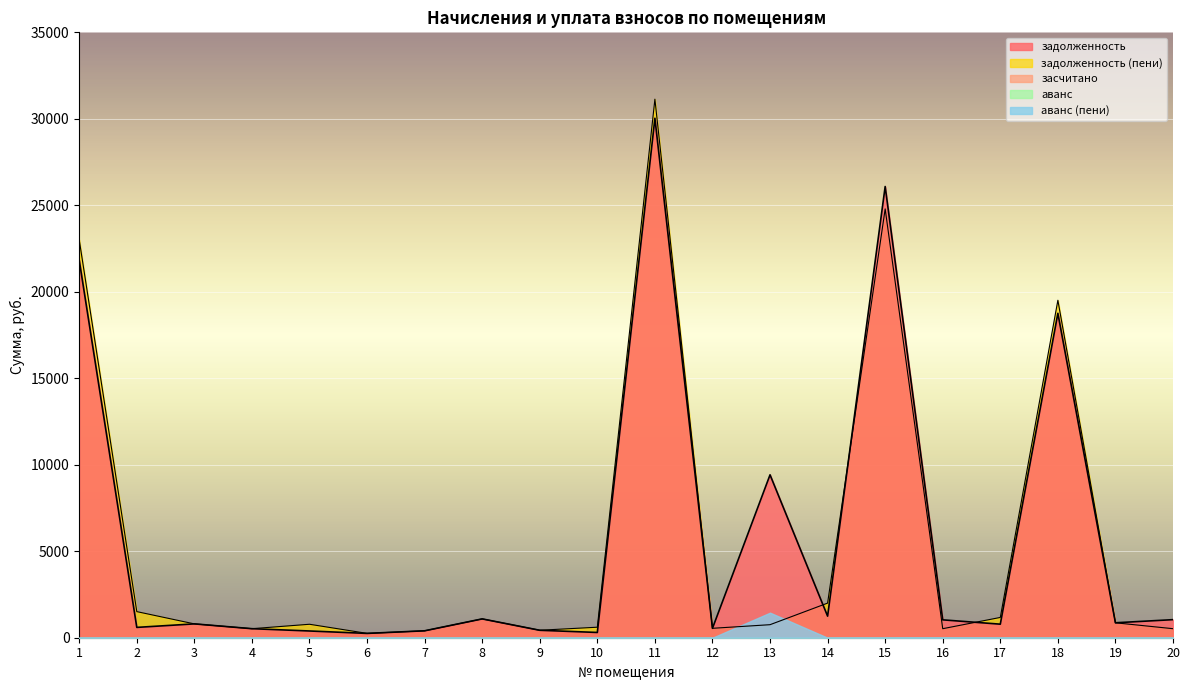

True or false: задолженность and аванс intersect in this chart.

False